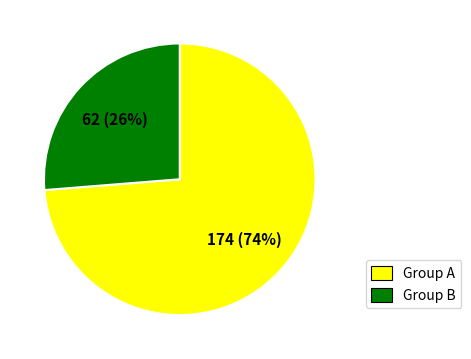

True or false: Group A accounts for 82% of the total.

False